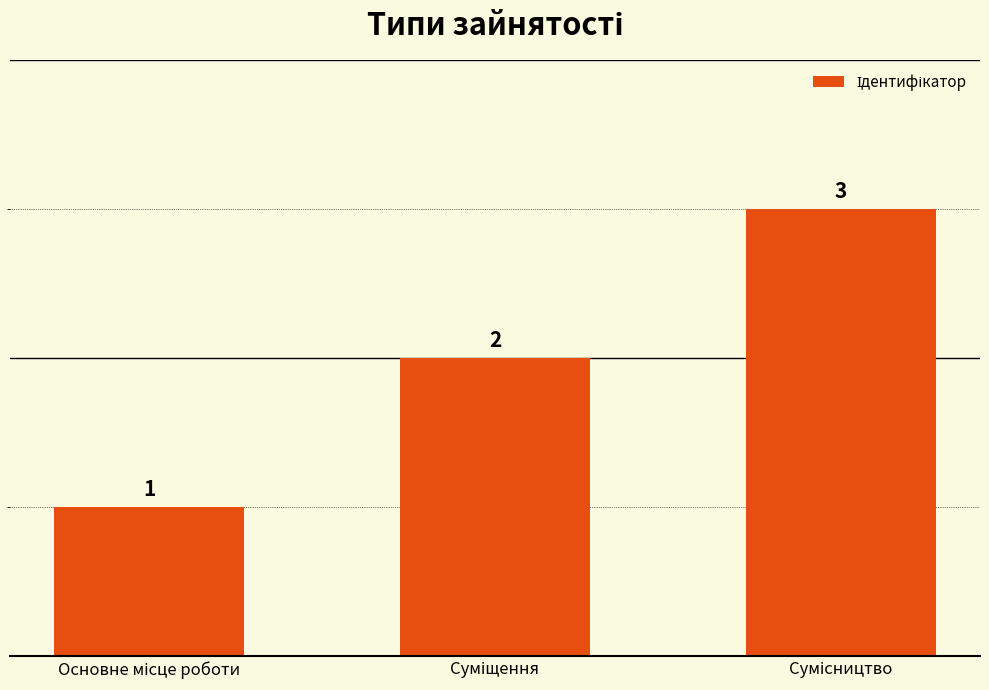

What is the value of the 3rd bar from the left?

3